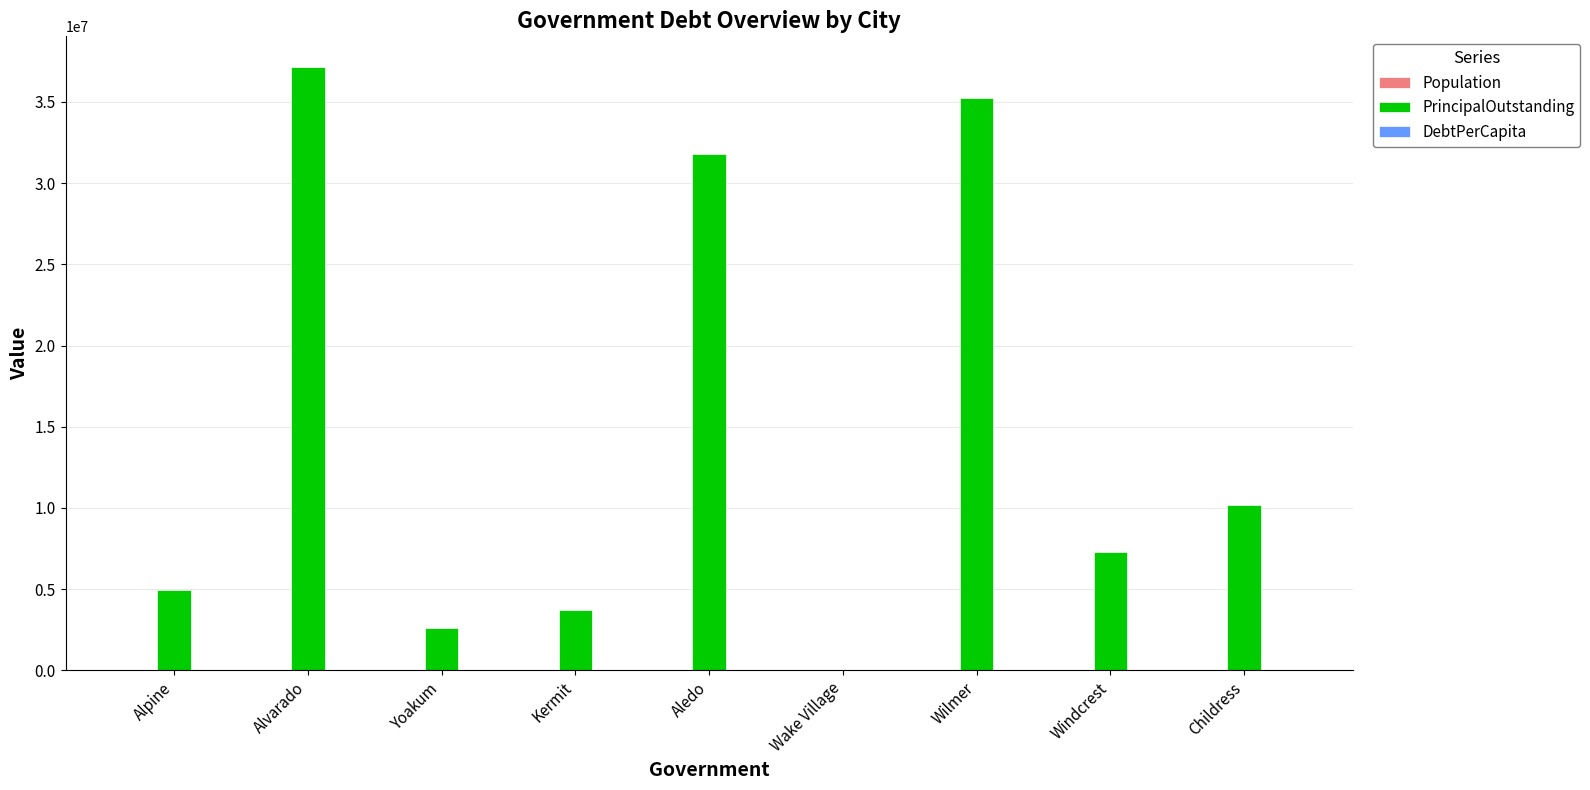

Which series has the largest total across all categories?

PrincipalOutstanding